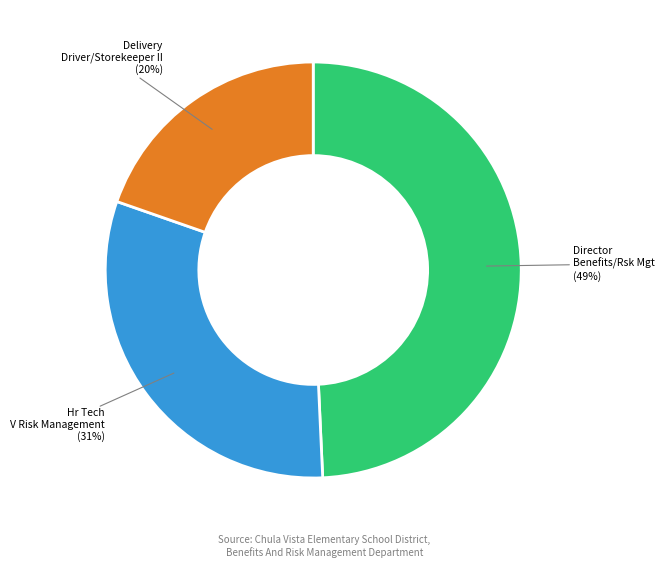

What is the largest slice in the pie chart?

Director Benefits/Rsk Mgt